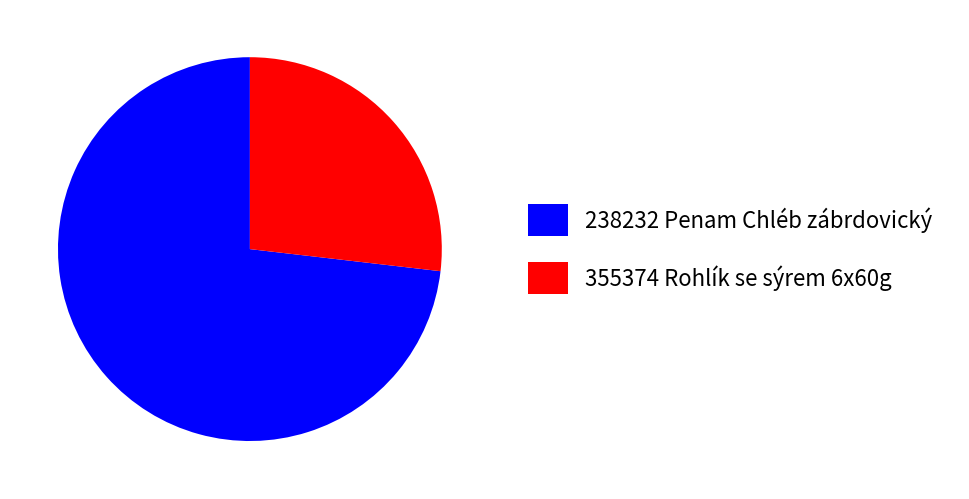

What is the largest slice in the pie chart?

238232 Penam Chléb zábrdovický